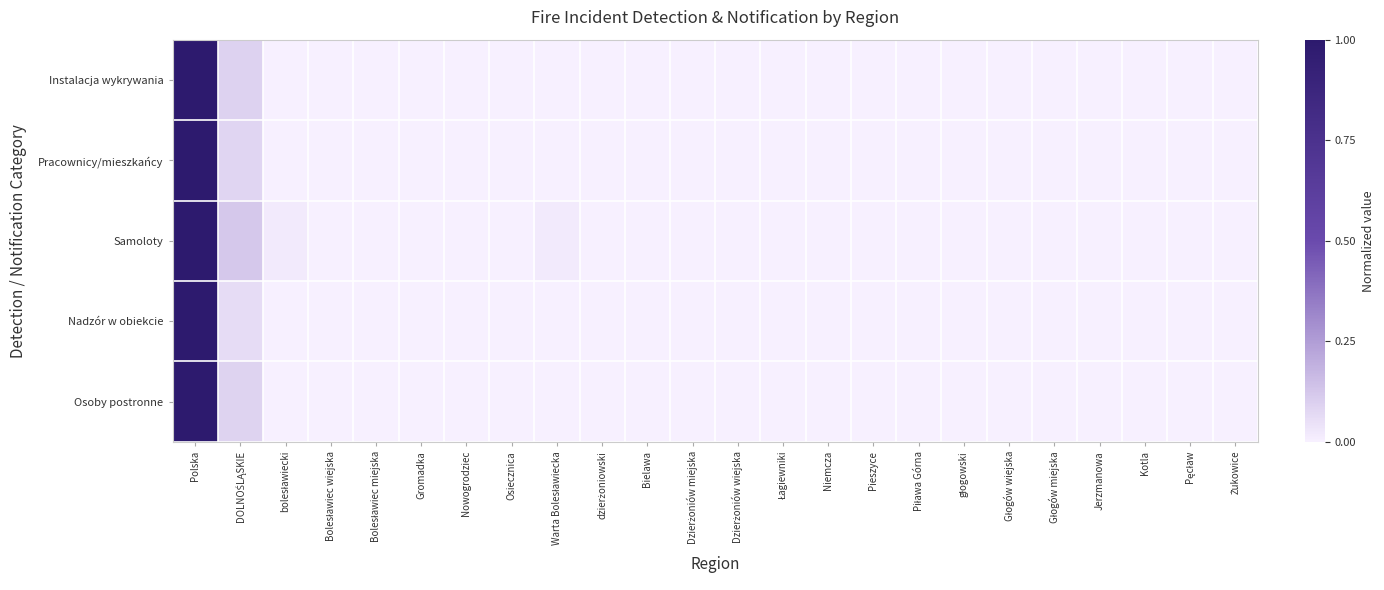

Reading left to right, list all the values displayed in this chart.

Instalacja wykrywania: Polska=1.0	DOLNOŚLĄSKIE=0.1	bolesławiecki=0.0	Bolesławiec wiejska=0.0	Bolesławiec miejska=0.0	Gromadka=0.0	Nowogrodziec=0.0	Osiecznica=0.0	Warta Bolesławiecka=0.0	dzierżoniowski=0.0	Bielawa=0.0	Dzierżoniów miejska=0.0	Dzierżoniów wiejska=0.0	Łagiewniki=0.0	Niemcza=0.0	Pieszyce=0.0	Piława Górna=0.0	głogowski=0.0	Głogów wiejska=0.0	Głogów miejska=0.0	Jerzmanowa=0.0	Kotla=0.0	Pęcław=0.0	Żukowice=0.0
Pracownicy/mieszkańcy: Polska=1.0	DOLNOŚLĄSKIE=0.1	bolesławiecki=0.0	Bolesławiec wiejska=0.0	Bolesławiec miejska=0.0	Gromadka=0.0	Nowogrodziec=0.0	Osiecznica=0.0	Warta Bolesławiecka=0.0	dzierżoniowski=0.0	Bielawa=0.0	Dzierżoniów miejska=0.0	Dzierżoniów wiejska=0.0	Łagiewniki=0.0	Niemcza=0.0	Pieszyce=0.0	Piława Górna=0.0	głogowski=0.0	Głogów wiejska=0.0	Głogów miejska=0.0	Jerzmanowa=0.0	Kotla=0.0	Pęcław=0.0	Żukowice=0.0
Samoloty: Polska=1.0	DOLNOŚLĄSKIE=0.1	bolesławiecki=0.0	Bolesławiec wiejska=0.0	Bolesławiec miejska=0.0	Gromadka=0.0	Nowogrodziec=0.0	Osiecznica=0.0	Warta Bolesławiecka=0.0	dzierżoniowski=0.0	Bielawa=0.0	Dzierżoniów miejska=0.0	Dzierżoniów wiejska=0.0	Łagiewniki=0.0	Niemcza=0.0	Pieszyce=0.0	Piława Górna=0.0	głogowski=0.0	Głogów wiejska=0.0	Głogów miejska=0.0	Jerzmanowa=0.0	Kotla=0.0	Pęcław=0.0	Żukowice=0.0
Nadzór w obiekcie: Polska=1.0	DOLNOŚLĄSKIE=0.1	bolesławiecki=0.0	Bolesławiec wiejska=0.0	Bolesławiec miejska=0.0	Gromadka=0.0	Nowogrodziec=0.0	Osiecznica=0.0	Warta Bolesławiecka=0.0	dzierżoniowski=0.0	Bielawa=0.0	Dzierżoniów miejska=0.0	Dzierżoniów wiejska=0.0	Łagiewniki=0.0	Niemcza=0.0	Pieszyce=0.0	Piława Górna=0.0	głogowski=0.0	Głogów wiejska=0.0	Głogów miejska=0.0	Jerzmanowa=0.0	Kotla=0.0	Pęcław=0.0	Żukowice=0.0
Osoby postronne: Polska=1.0	DOLNOŚLĄSKIE=0.1	bolesławiecki=0.0	Bolesławiec wiejska=0.0	Bolesławiec miejska=0.0	Gromadka=0.0	Nowogrodziec=0.0	Osiecznica=0.0	Warta Bolesławiecka=0.0	dzierżoniowski=0.0	Bielawa=0.0	Dzierżoniów miejska=0.0	Dzierżoniów wiejska=0.0	Łagiewniki=0.0	Niemcza=0.0	Pieszyce=0.0	Piława Górna=0.0	głogowski=0.0	Głogów wiejska=0.0	Głogów miejska=0.0	Jerzmanowa=0.0	Kotla=0.0	Pęcław=0.0	Żukowice=0.0